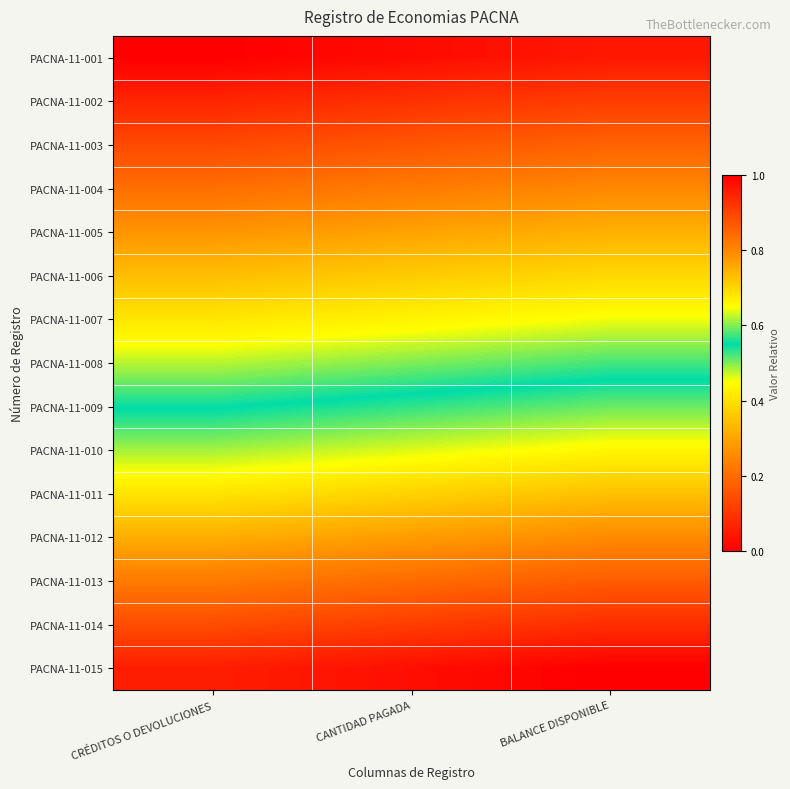

How many categories are shown in the chart?

3